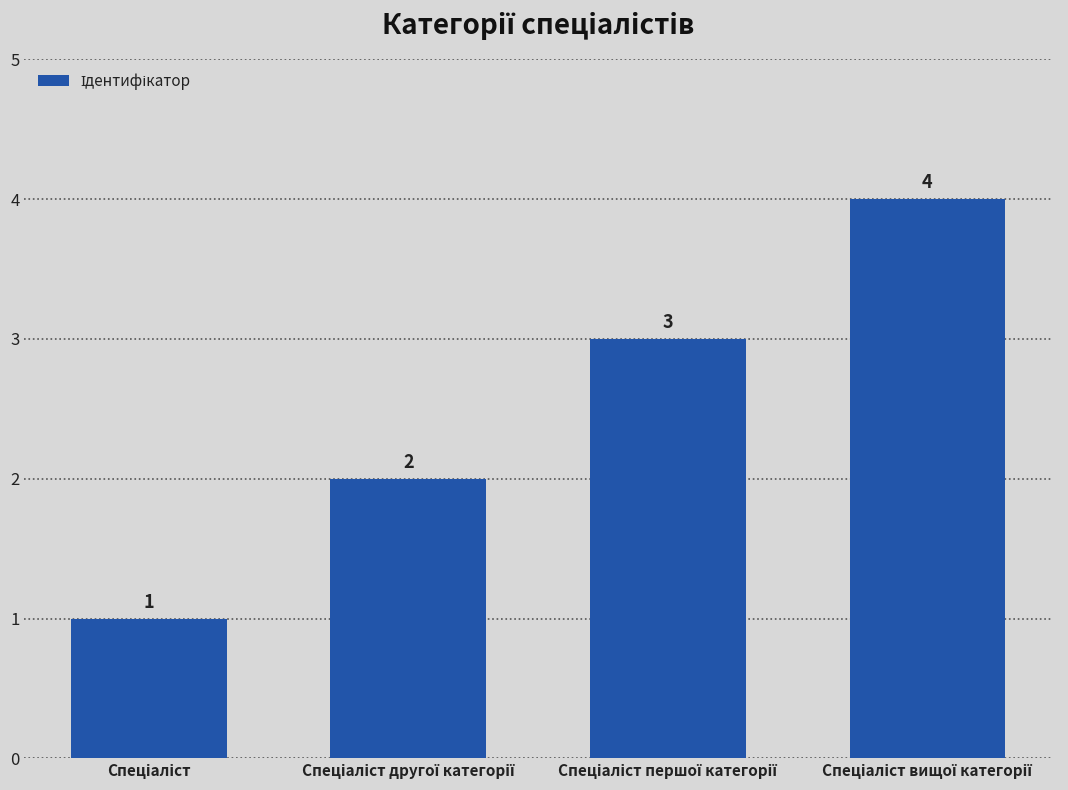

What is the value of the 2nd bar from the left?

2